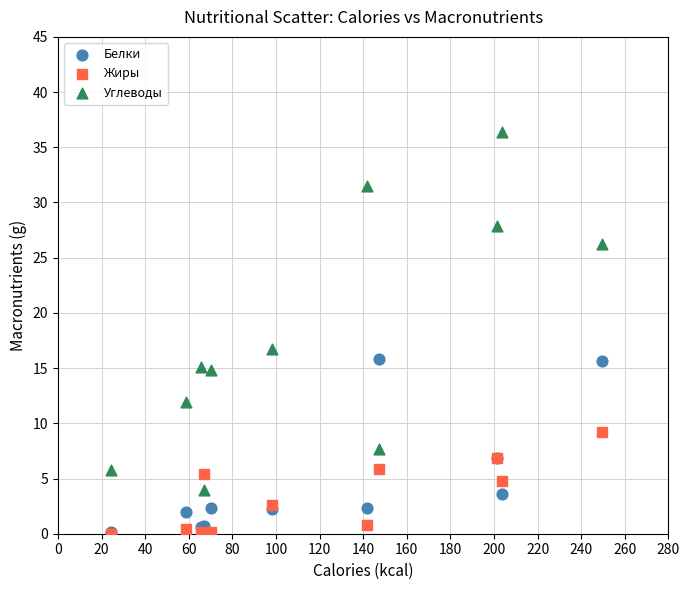

Across all series, what Y value is closest to 18?

16.7